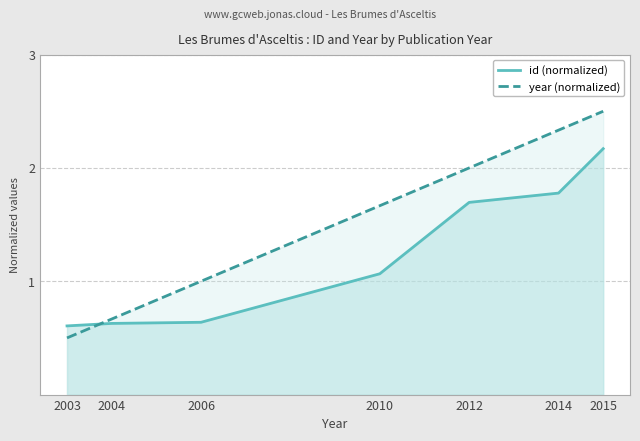

Where do id (normalized) and year (normalized) first cross each other?

2003 and 2004